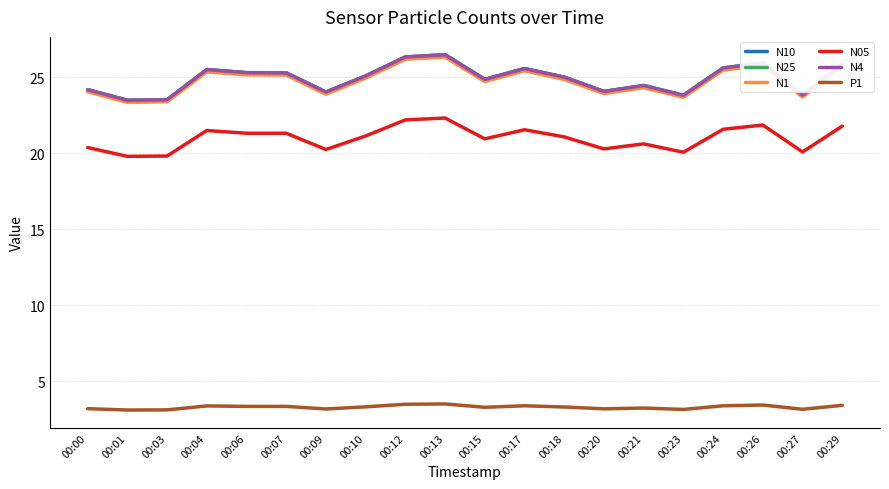

What is the difference between the N4 values at 00:03 and 00:29?

2.3